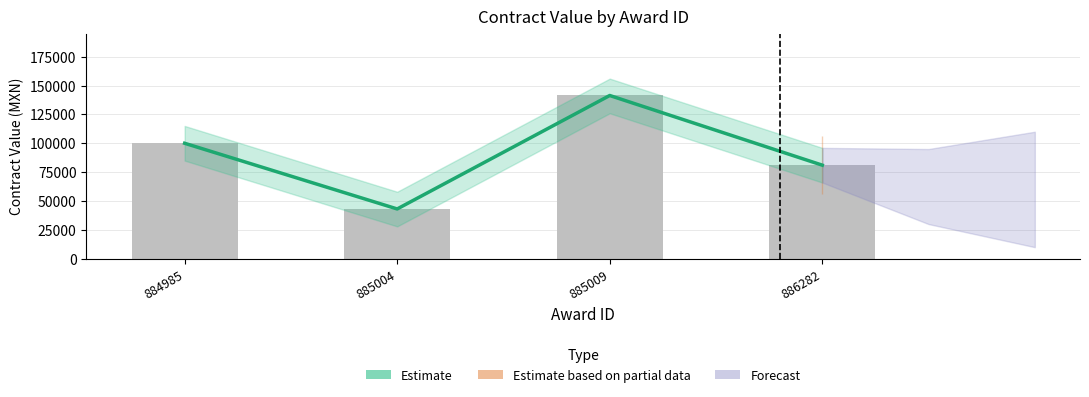

What is the value of the awards.value.amount bar at the 4th from the left?

81034.5